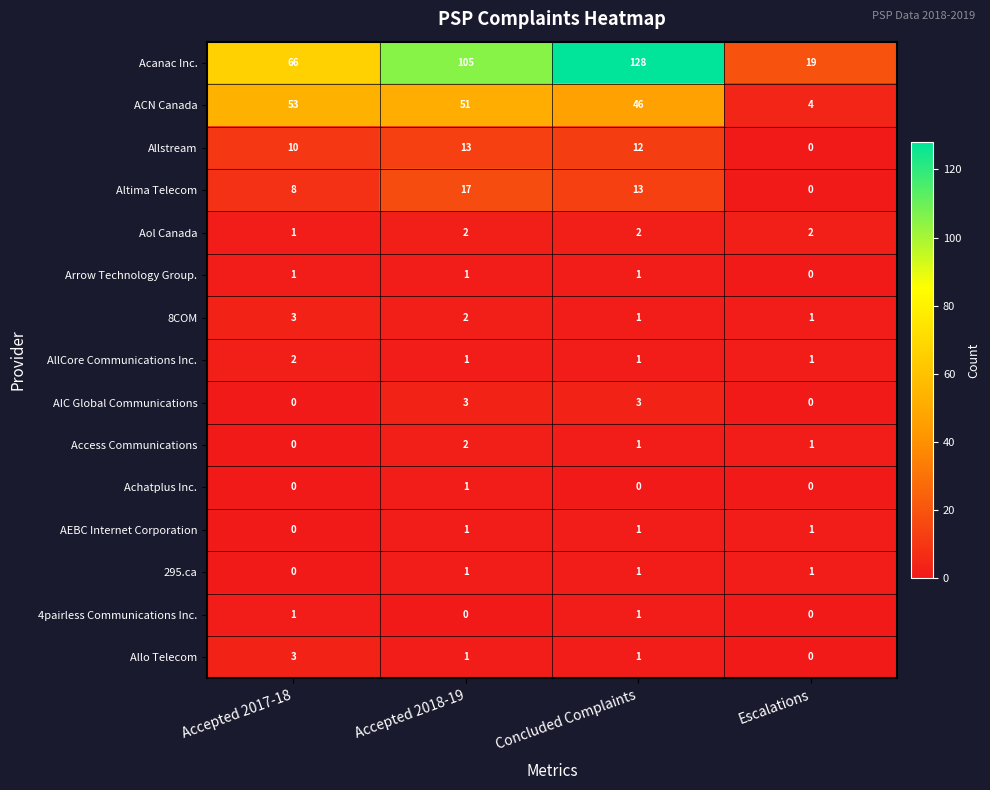

What is the spread (max minus min) of values at Concluded Complaints?

128